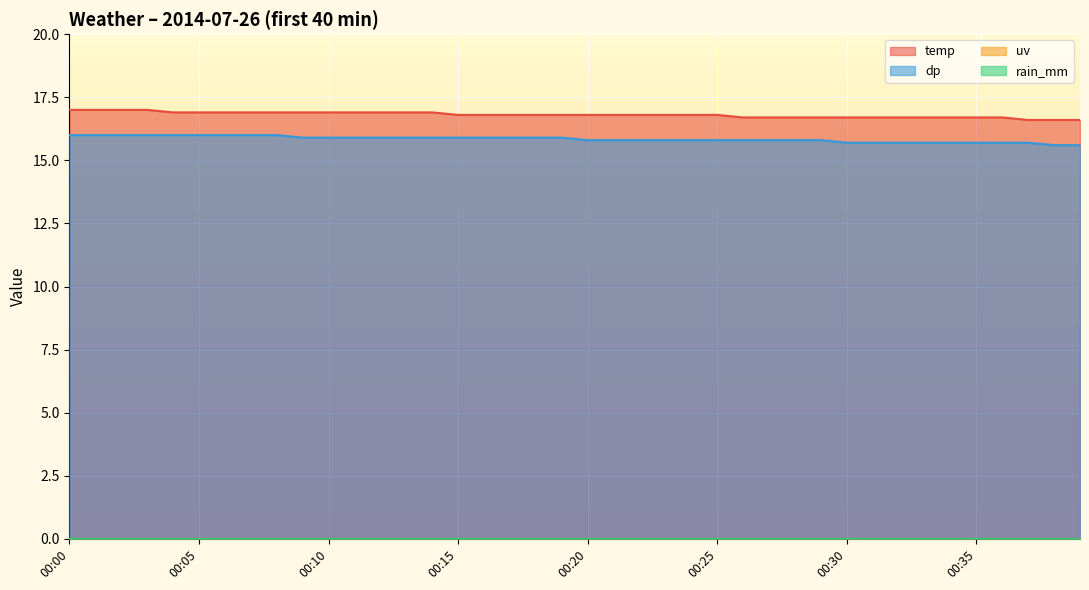

What is the difference between the maximum and minimum values in the dp series?

0.4